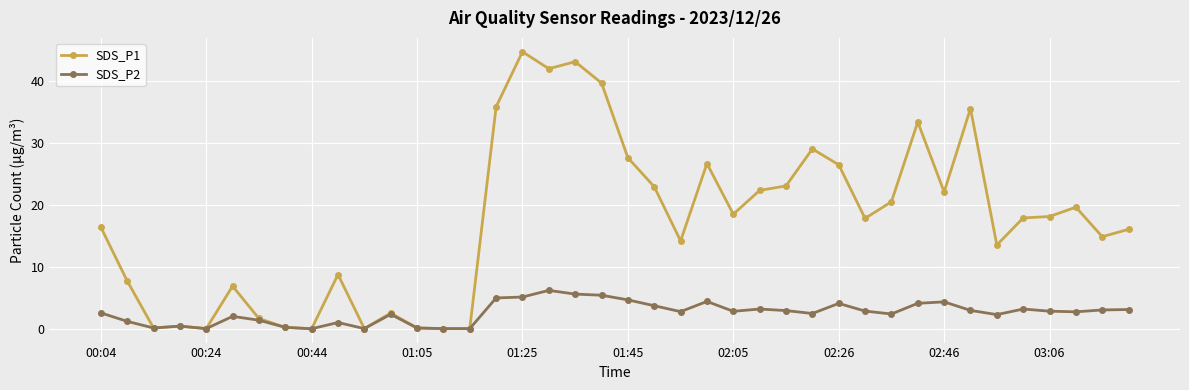

List the series in order of their peak value, highest first.

SDS_P1, SDS_P2